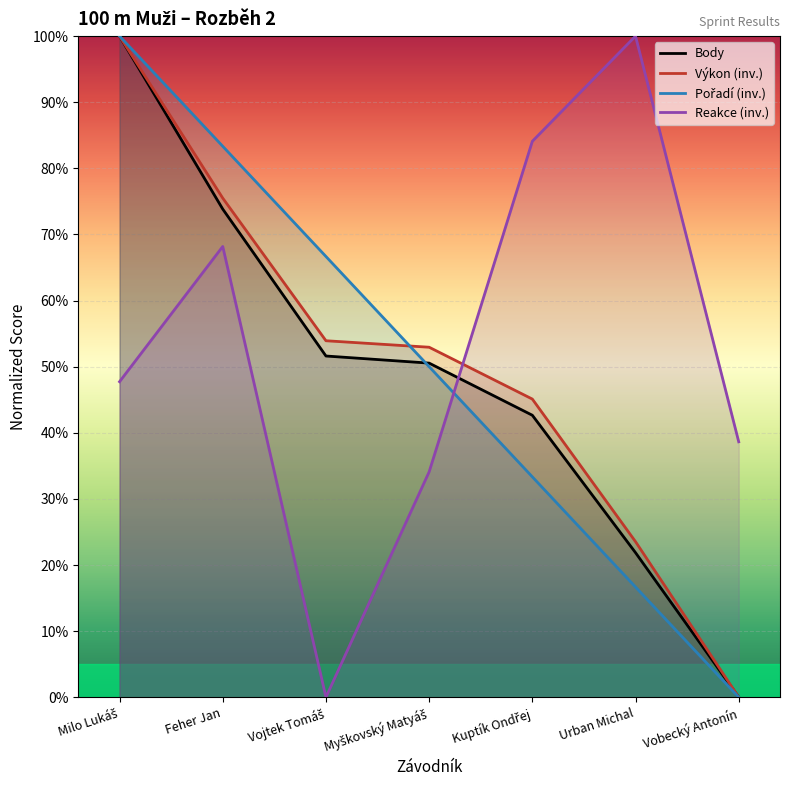

The Výkon (inv.) series shows 53.9 at Vojtek Tomáš. True or false?

True